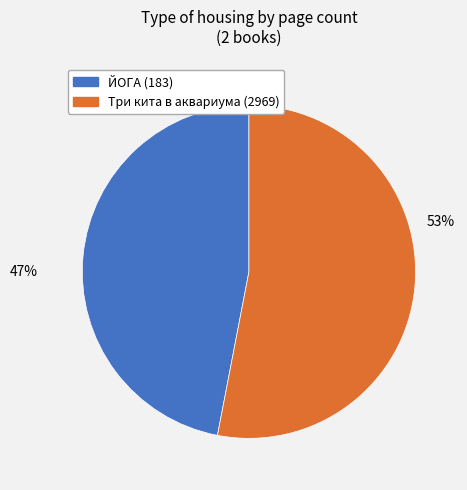

Combined, do ЙОГА (183) and Три кита в аквариума (2969) account for over 50%?

Yes